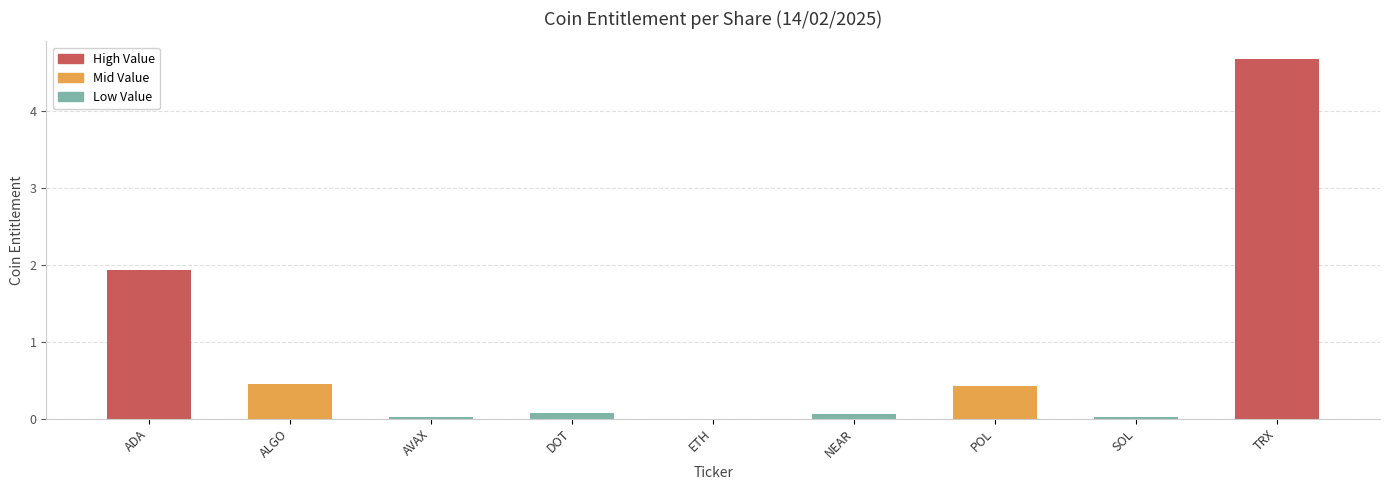

How many data points does each series have?

9